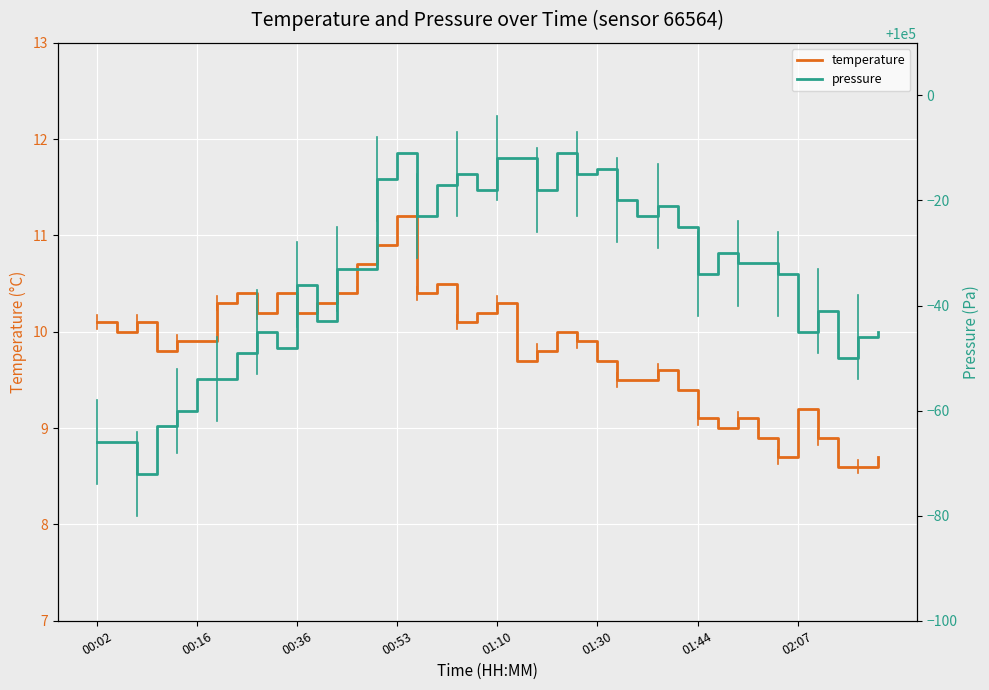

Is it true that temperature equals 4.6 at 01:30?

False